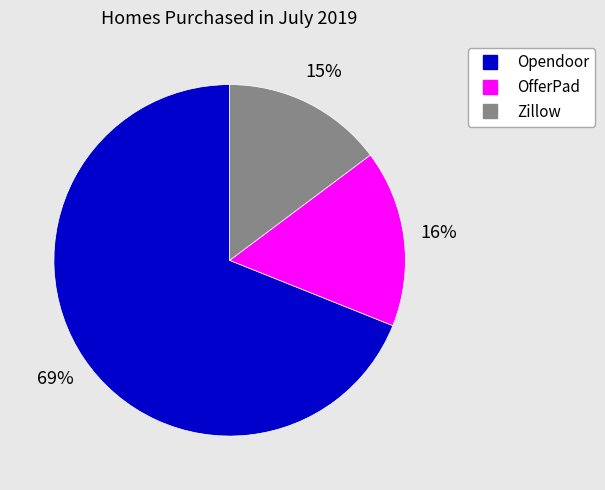

Is there any slice that represents more than half of the pie?

Yes